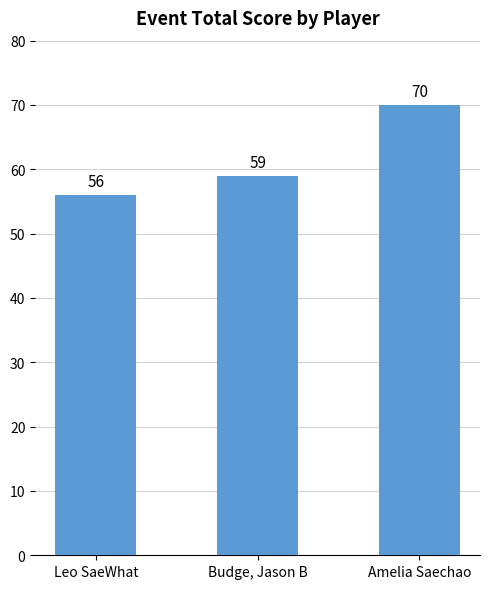

List the labels in order of value, smallest first.

Leo SaeWhat, Budge, Jason B, Amelia Saechao